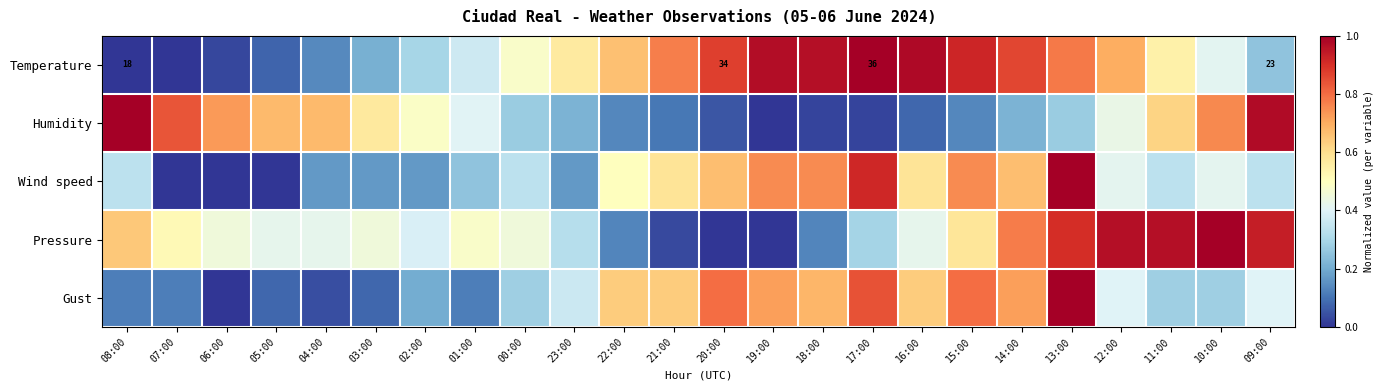

What value does the Humidity series have at 14:00?

0.2